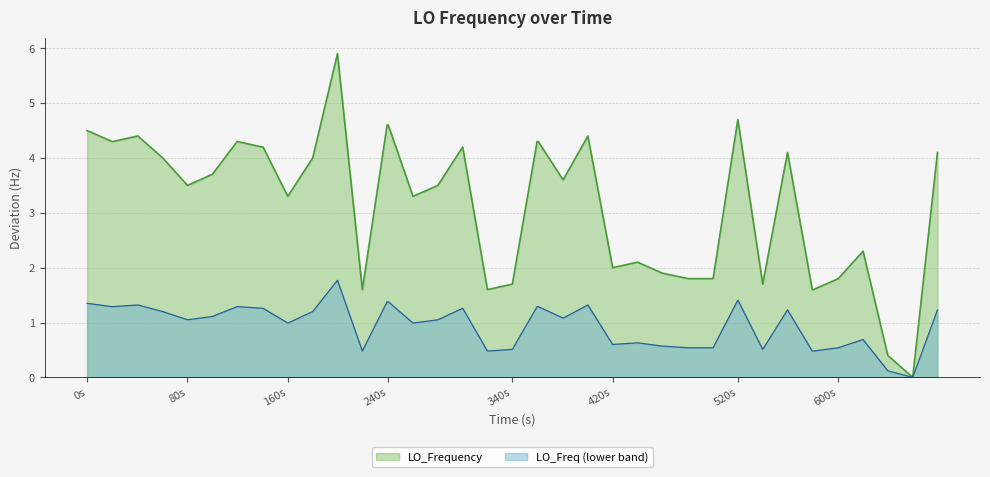

Which series has the largest total across all categories?

LO_Frequency